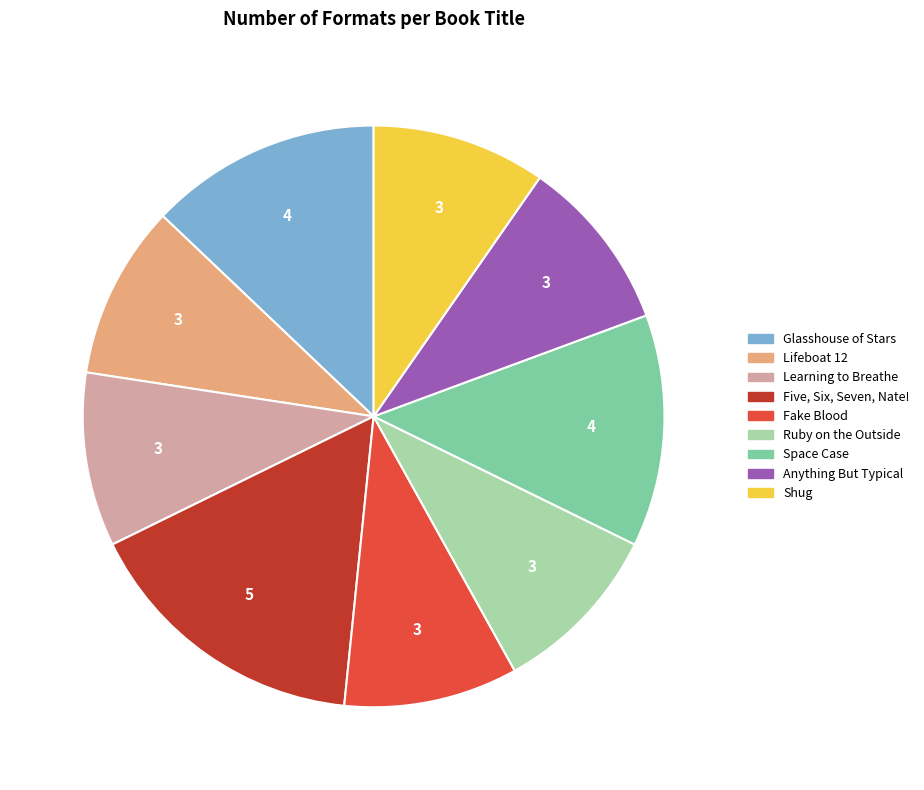

True or false: Shug accounts for 10% of the total.

True